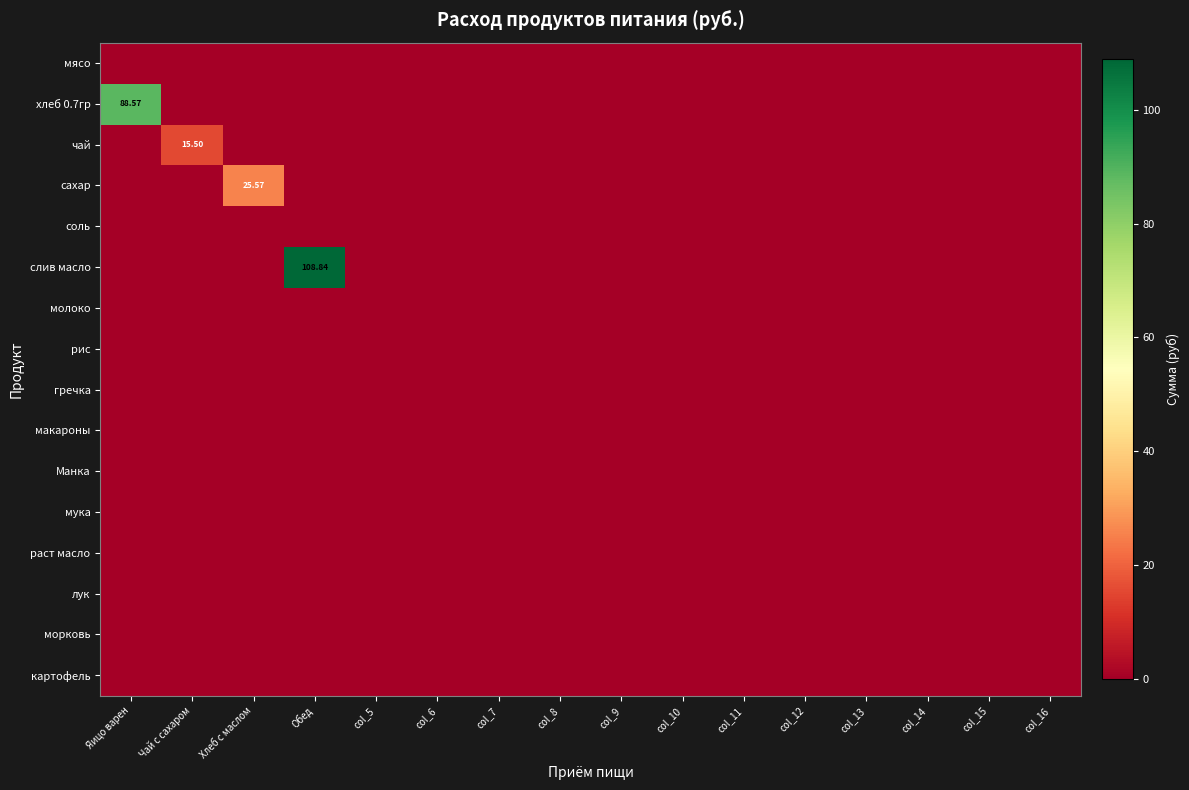

Between Хлеб с маслом and col_13, which is larger?

Хлеб с маслом